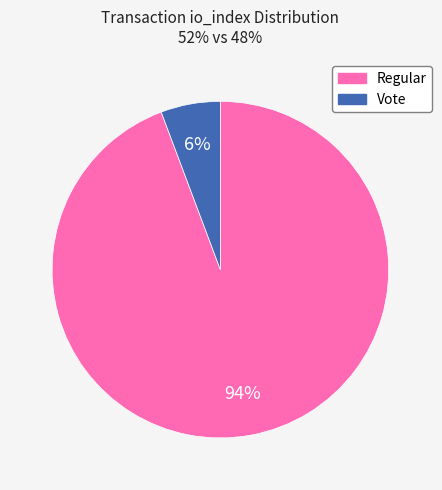

To the nearest percent, what is the average slice percentage?

50%